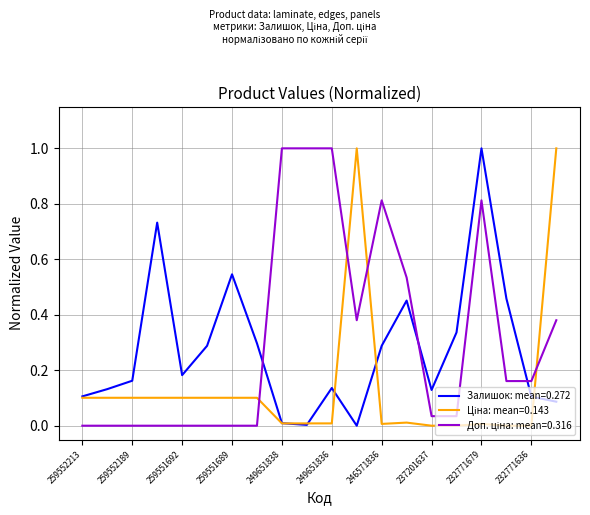

Does the chart display data point markers on the line(s)?

No